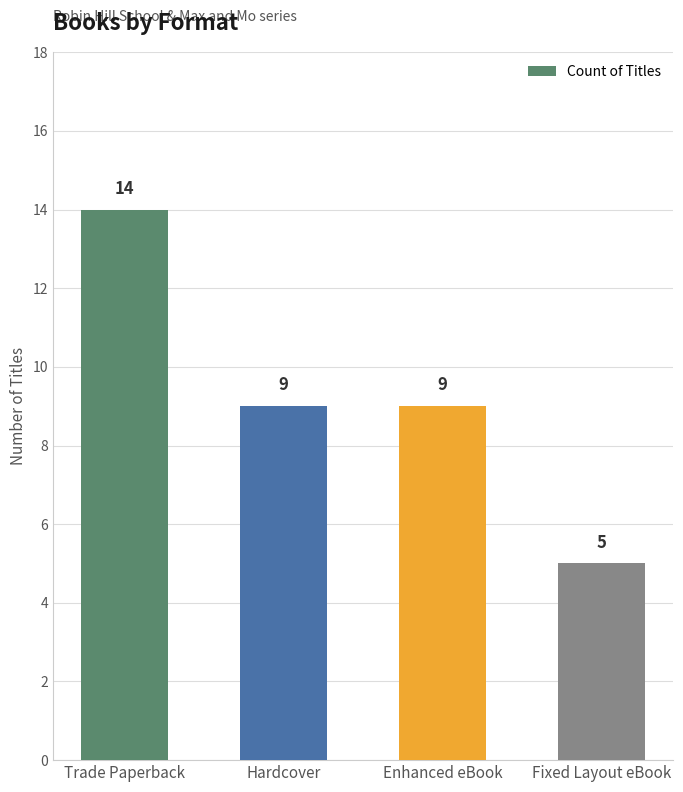

Between Trade Paperback and Hardcover, which is larger?

Trade Paperback